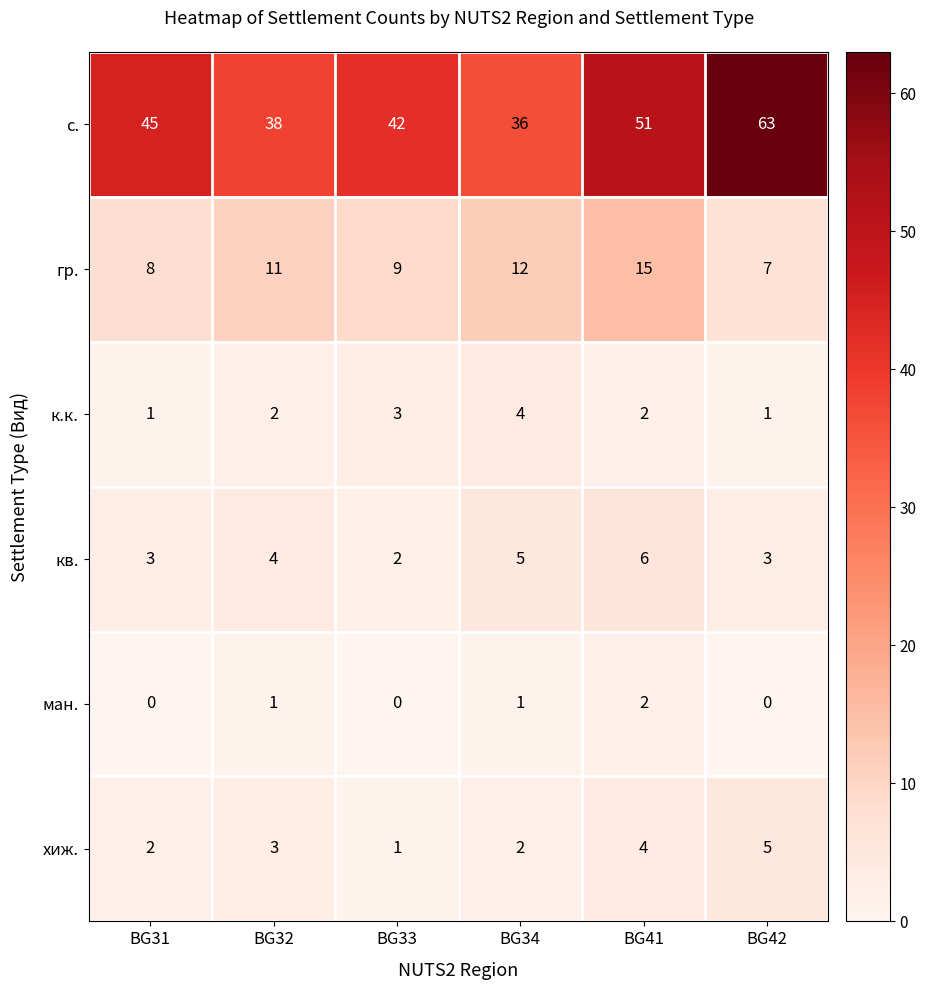

Count the хиж. values in the range 2 to 4.

4